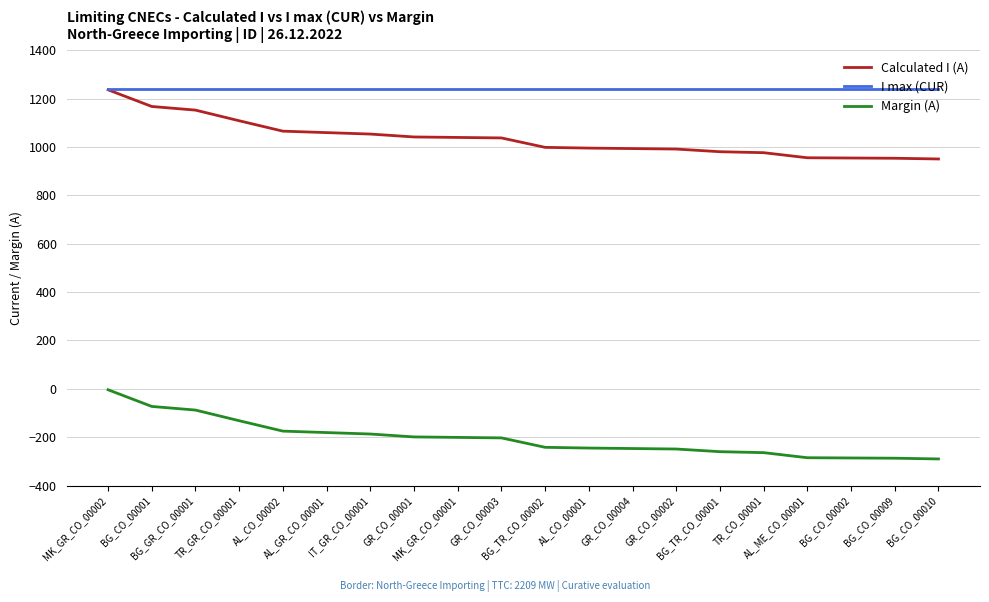

True or false: Margin (A) and Calculated I (A) intersect in this chart.

False